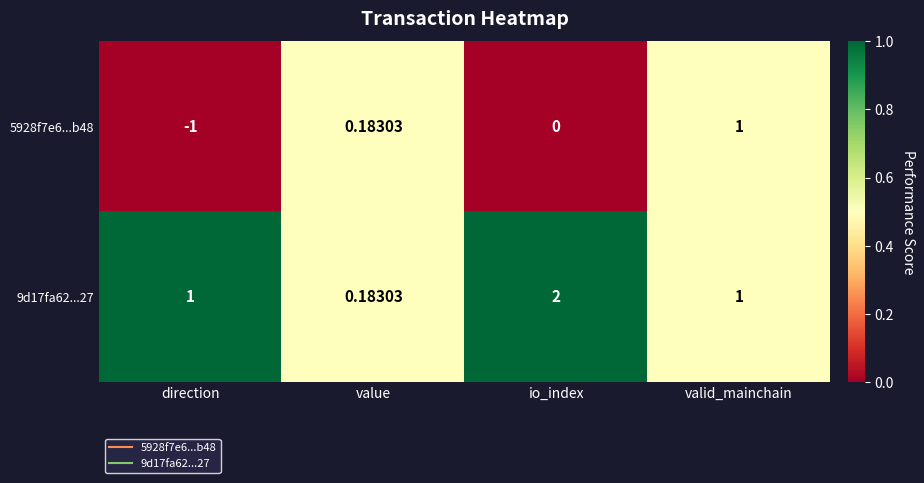

Where does the 5928f7e6...b48 series first go above 0?

value